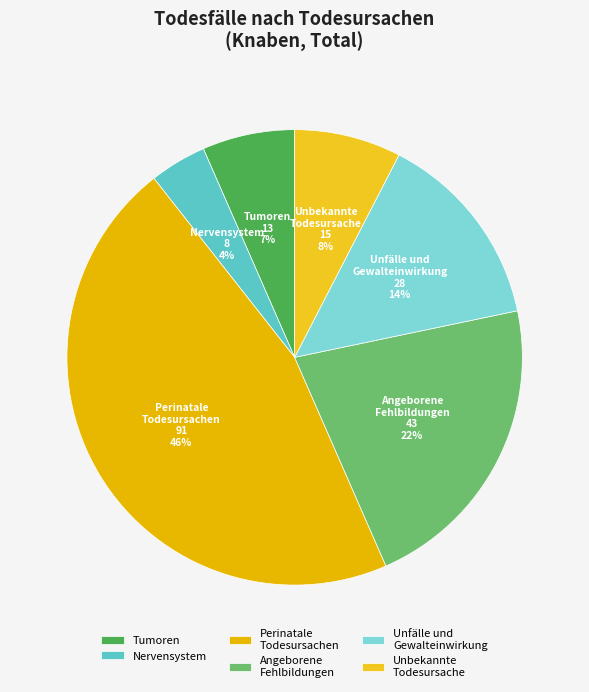

Which slice is the largest?

Perinatale Todesursachen